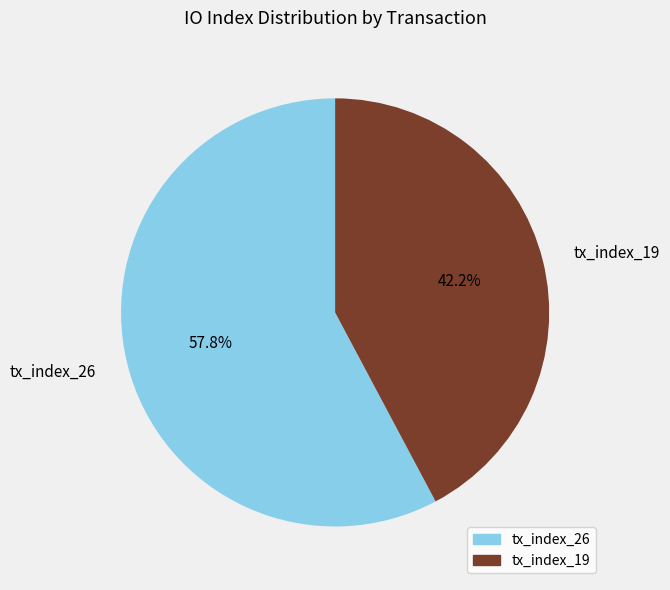

To the nearest percent, what is the difference between the tx_index_26 and tx_index_19 slice percentages?

16%